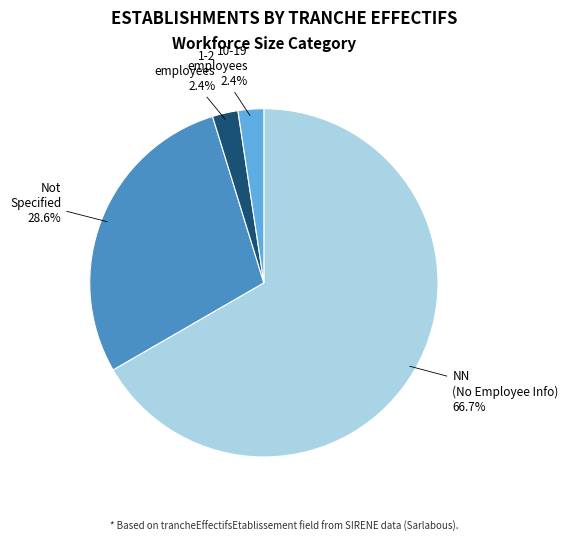

How many slices are in this pie chart?

4